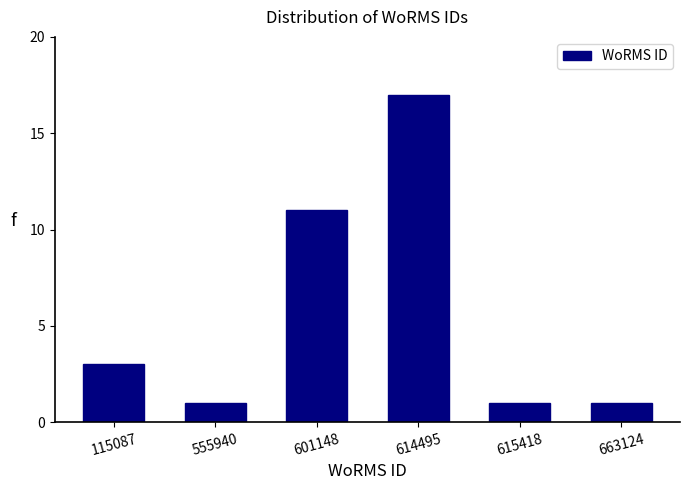

Reading left to right, what are all the values shown in this chart?

115087=3	555940=1	601148=11	614495=17	615418=1	663124=1